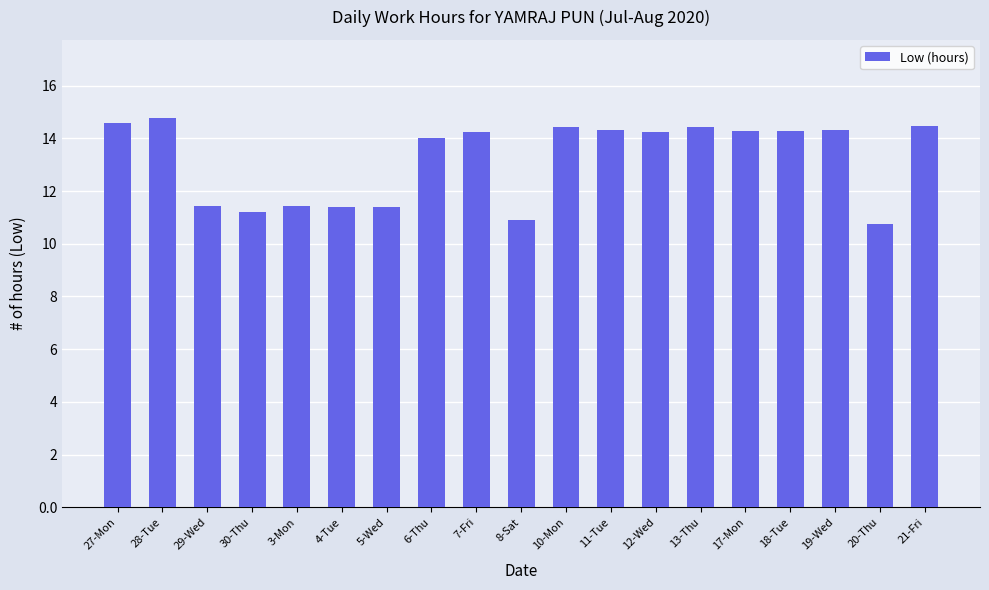

What is the maximum value shown in the chart?

14.8